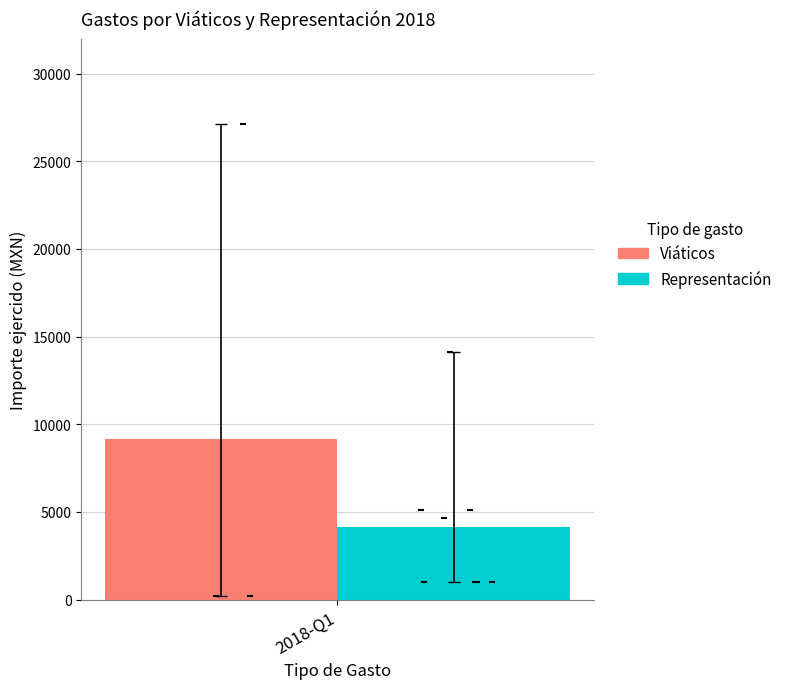

Is the value of Viáticos at Martha Perez (1) greater than the value of Representación at Martha Perez (2)?

Yes